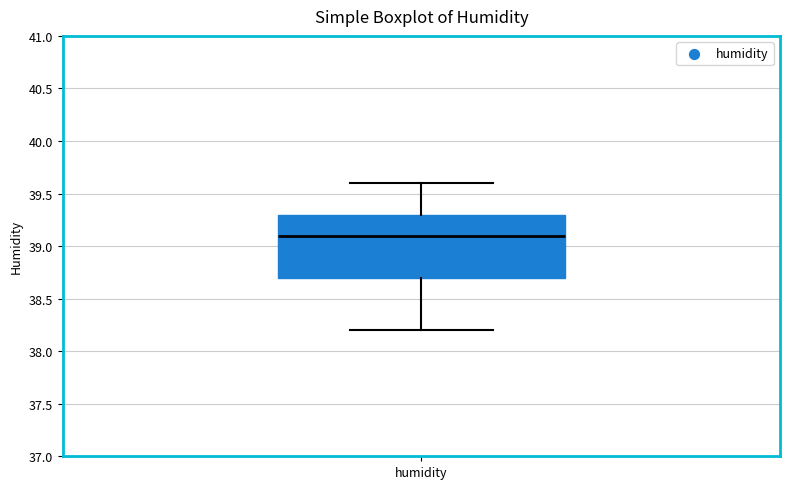

Where is the lower edge of the box for humidity on the y-axis? The values are not printed on the chart, so give them approximately, as read against the axis.

38.7